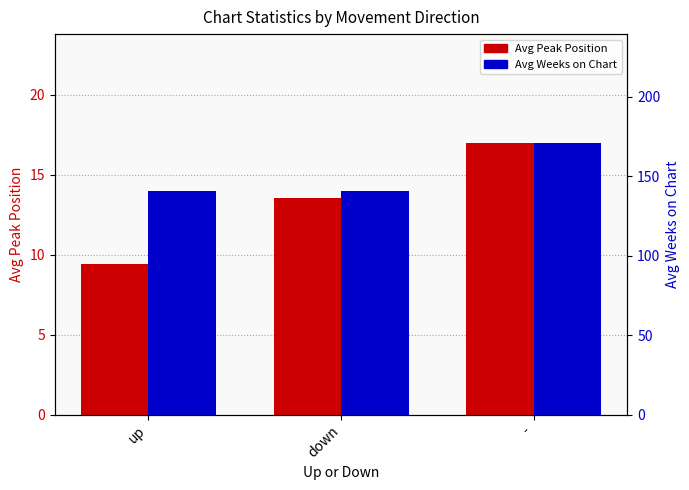

Rank the series by their maximum value, from lowest to highest.

Avg Peak Position, Avg Weeks on Chart